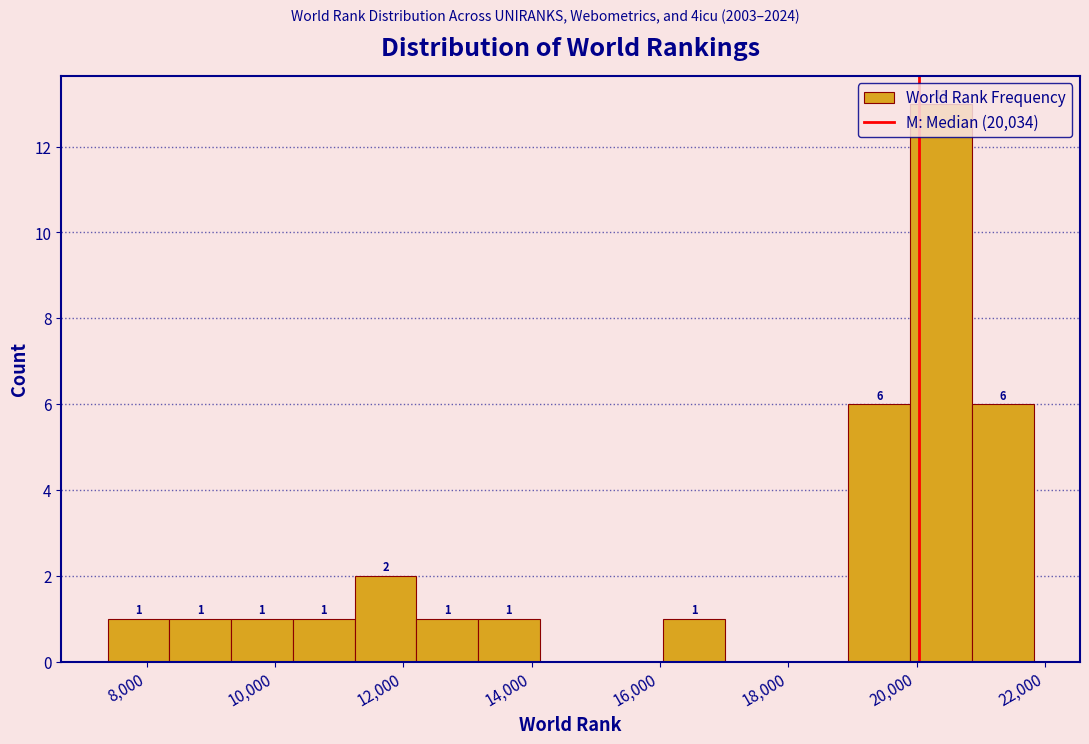

Which range on the x-axis has the tallest bar?

19800 to 20800